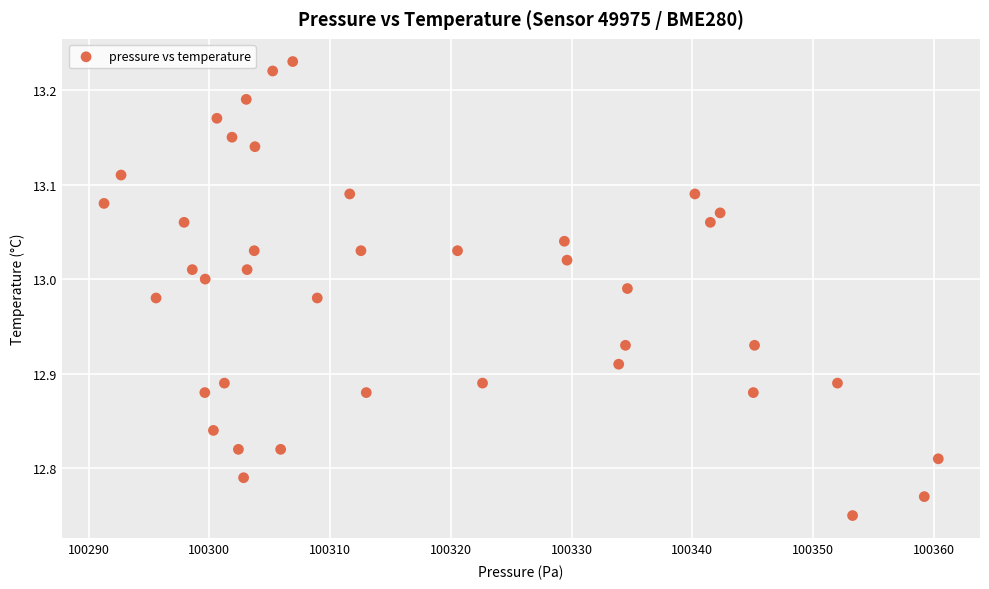

What is the range of Y values (max minus min)?

0.5